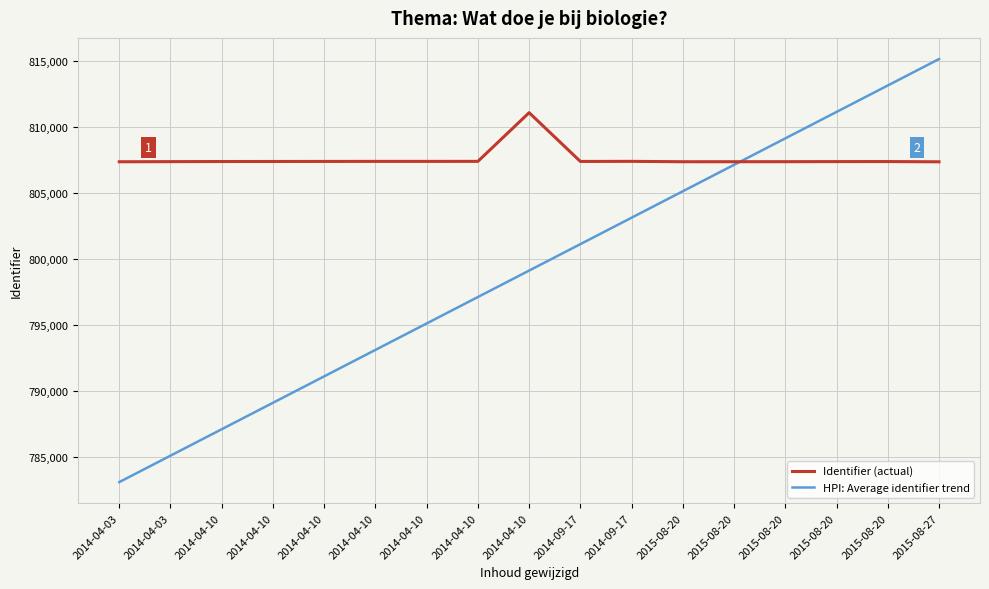

What are all the series names shown in the legend?

Identifier (actual), HPI: Average identifier trend